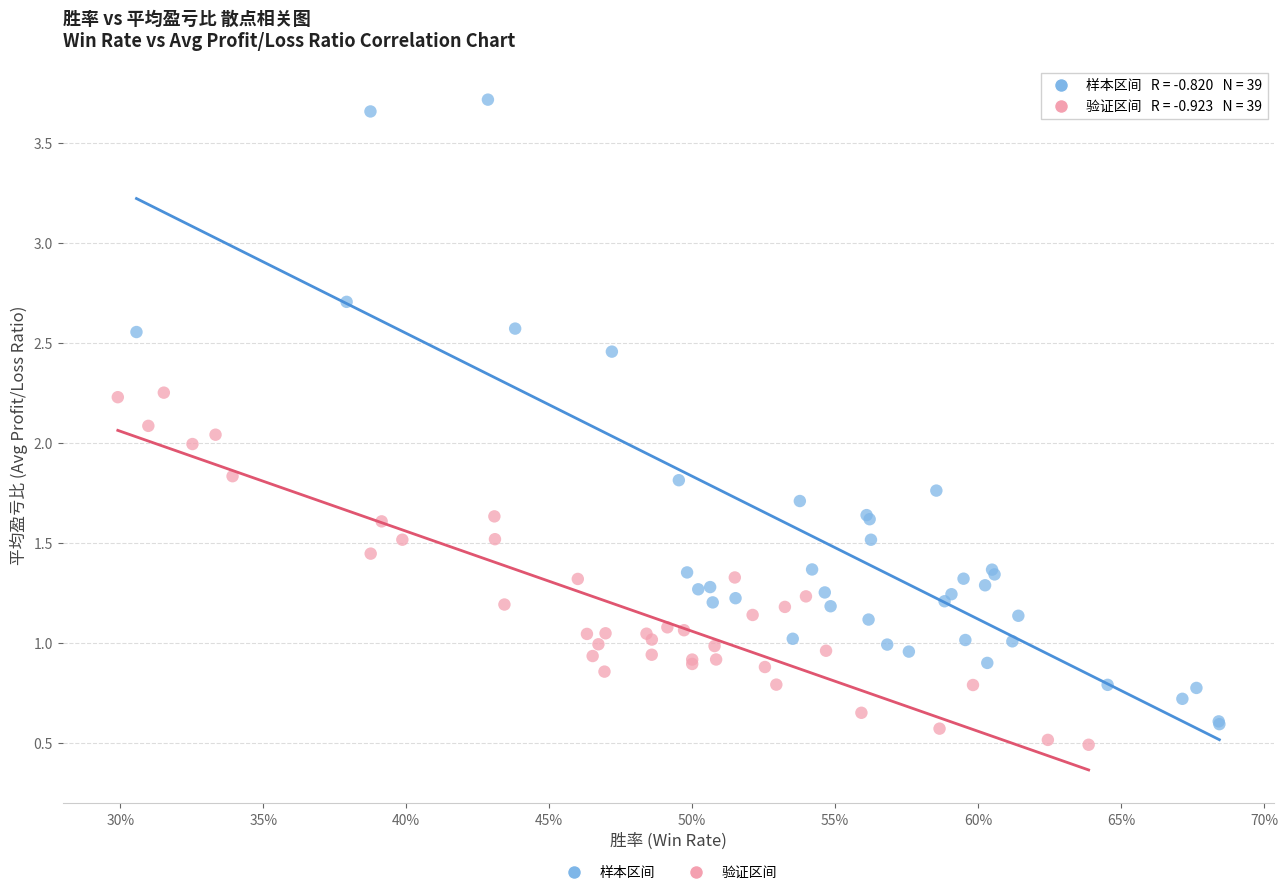

What are all the series names shown in the legend?

样本区间, 验证区间